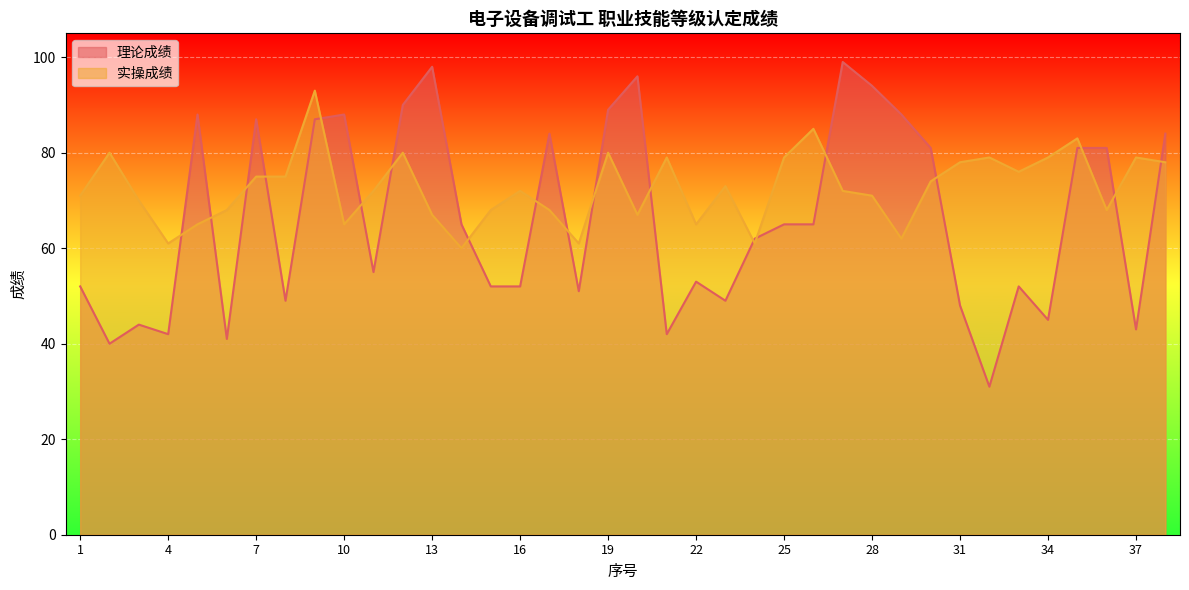

At which category does the chart reach its minimum across all series?

32